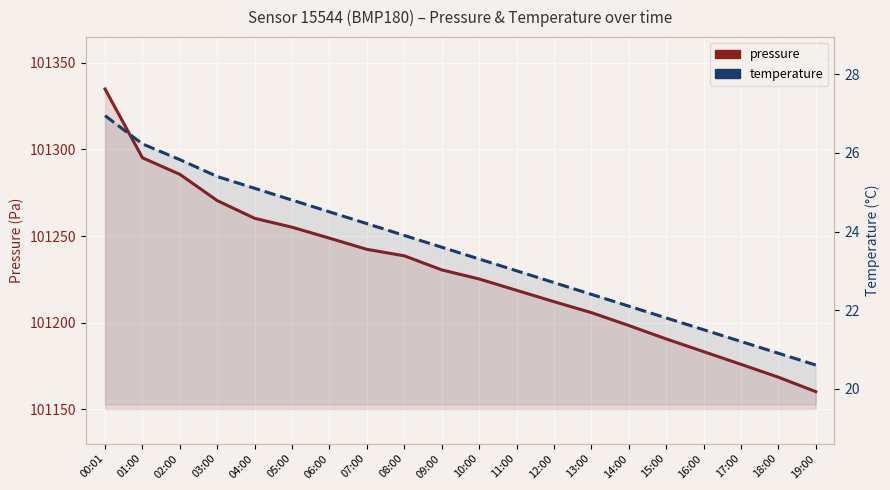

Does the chart display data point markers on the line(s)?

No